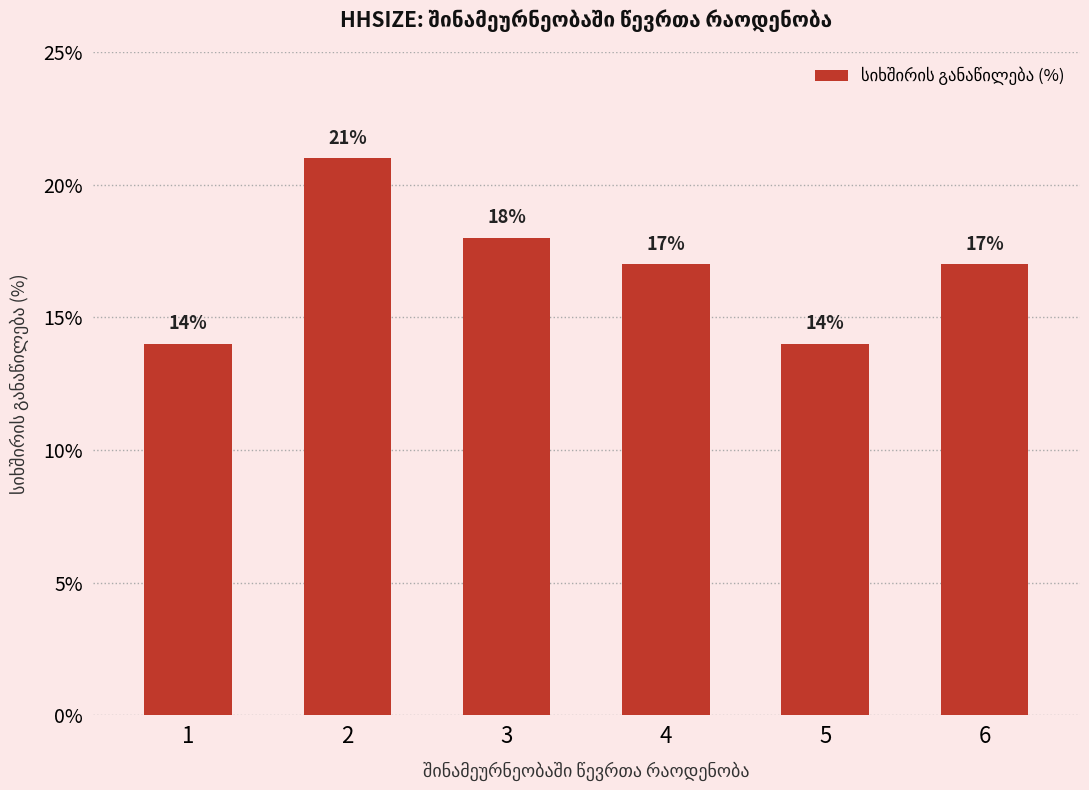

The value at 4 is 6. True or false?

False